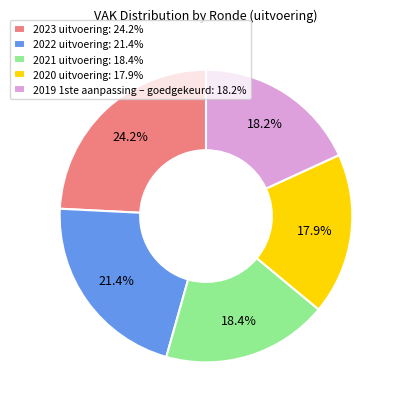

To the nearest percent, what portion does 2019 1ste aanpassing – goedgekeurd represent?

18%